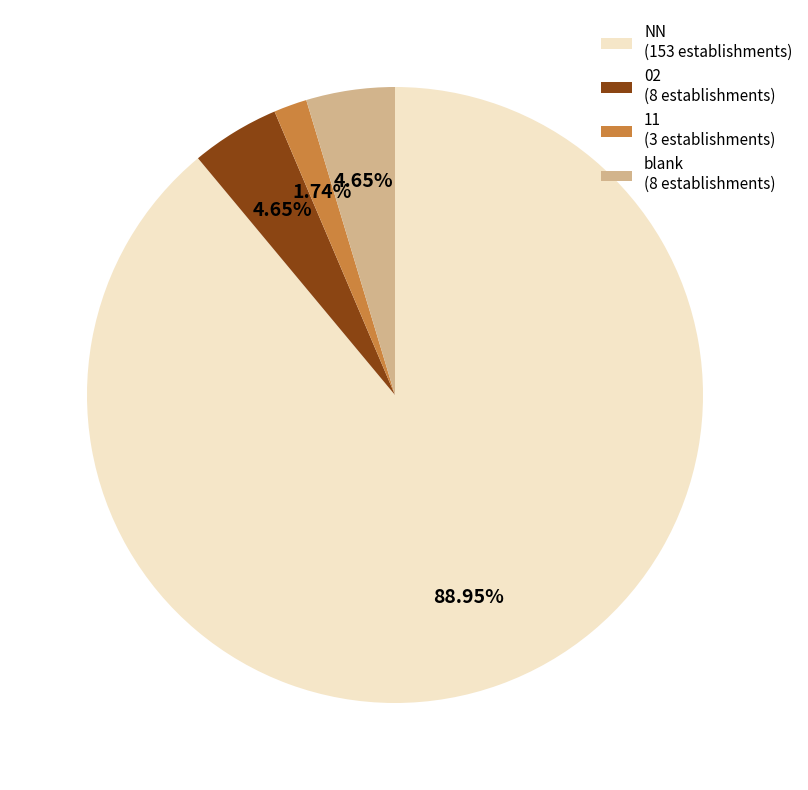

How many segments does this pie chart have?

4